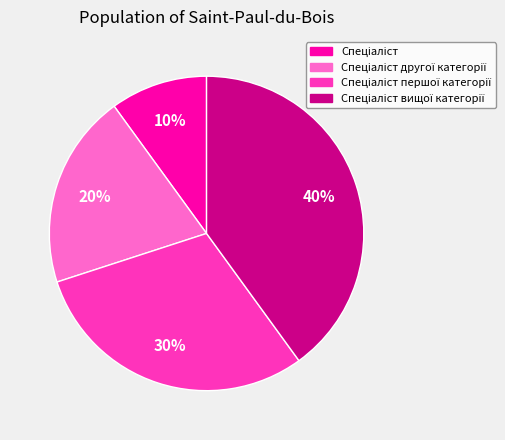

How many slices are in this pie chart?

4